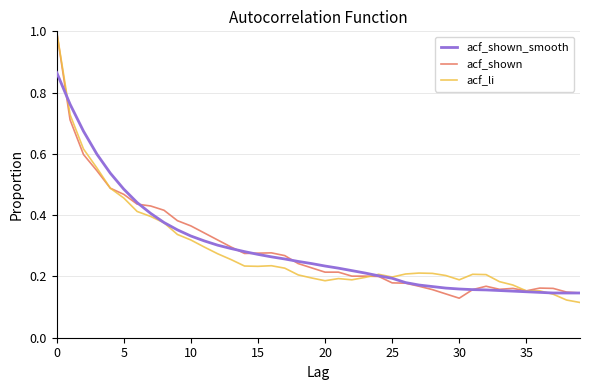

What is the greatest value displayed?

1.0